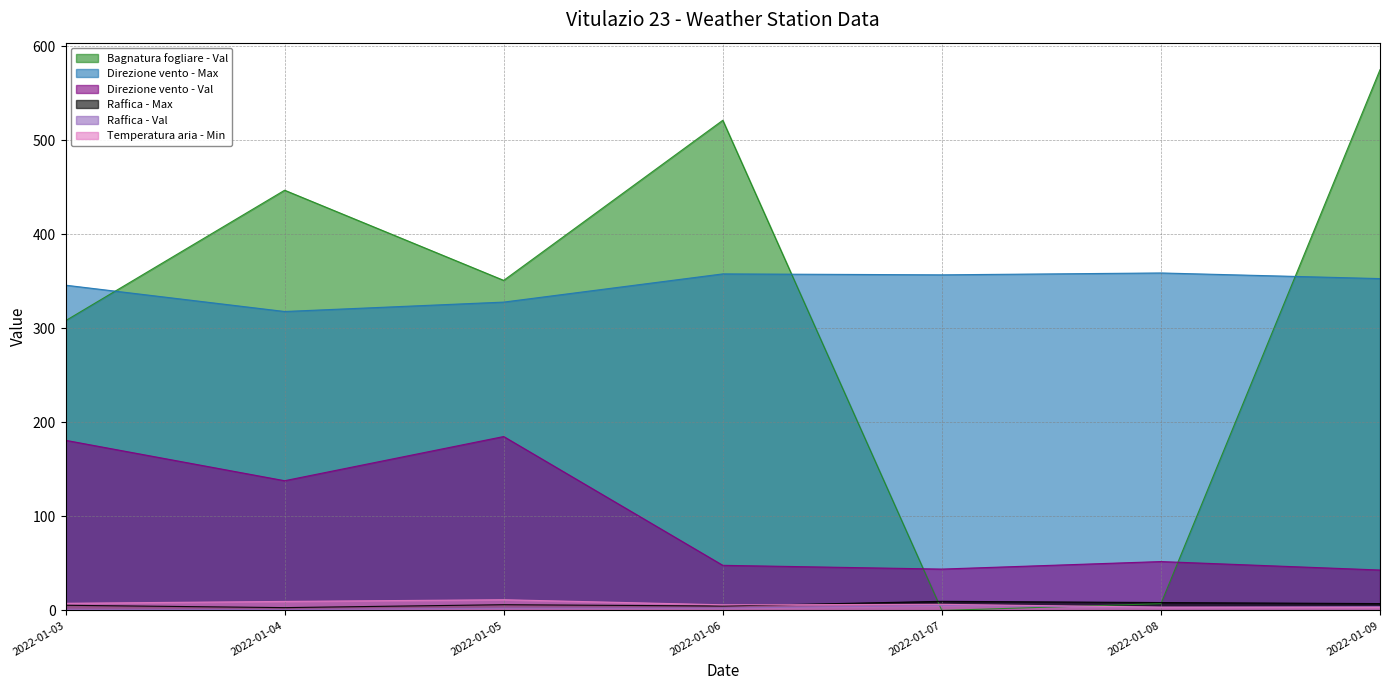

True or false: Raffica - Max and Raffica - Val cross at least once.

False